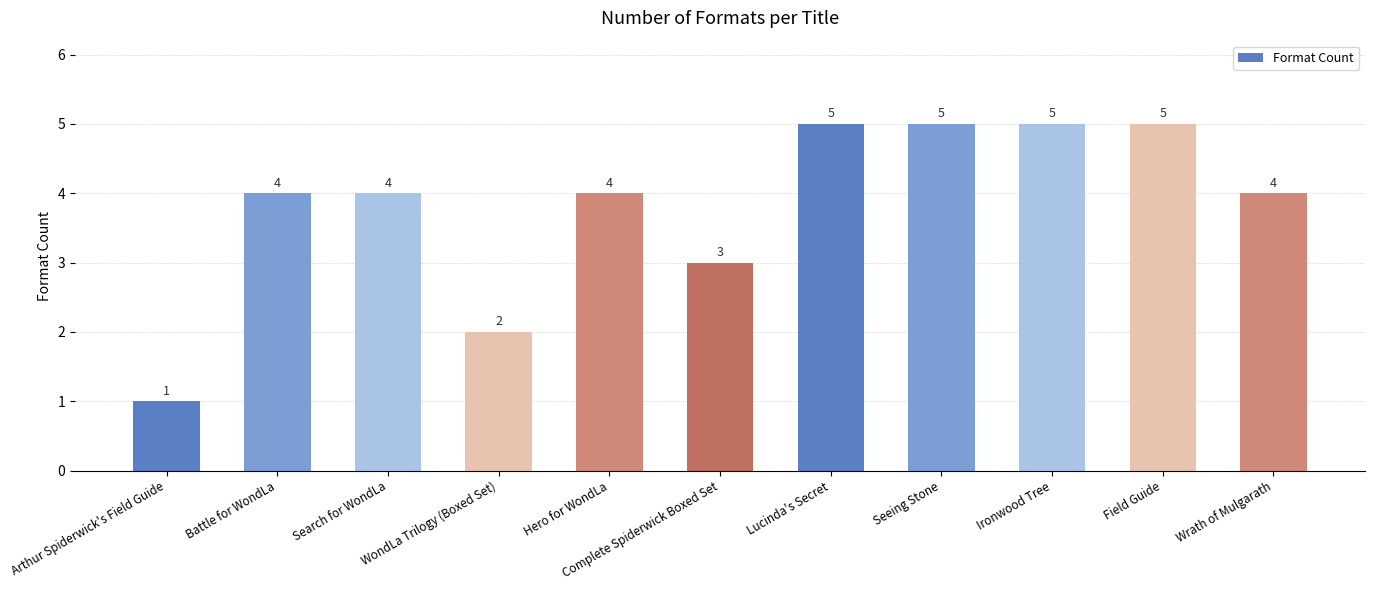

What value does the data have at Search for WondLa?

4